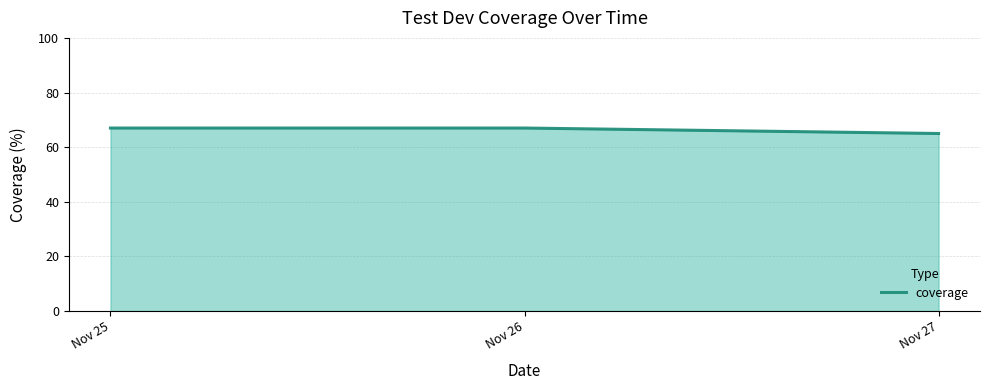

What value does the data have at Nov 26?

67